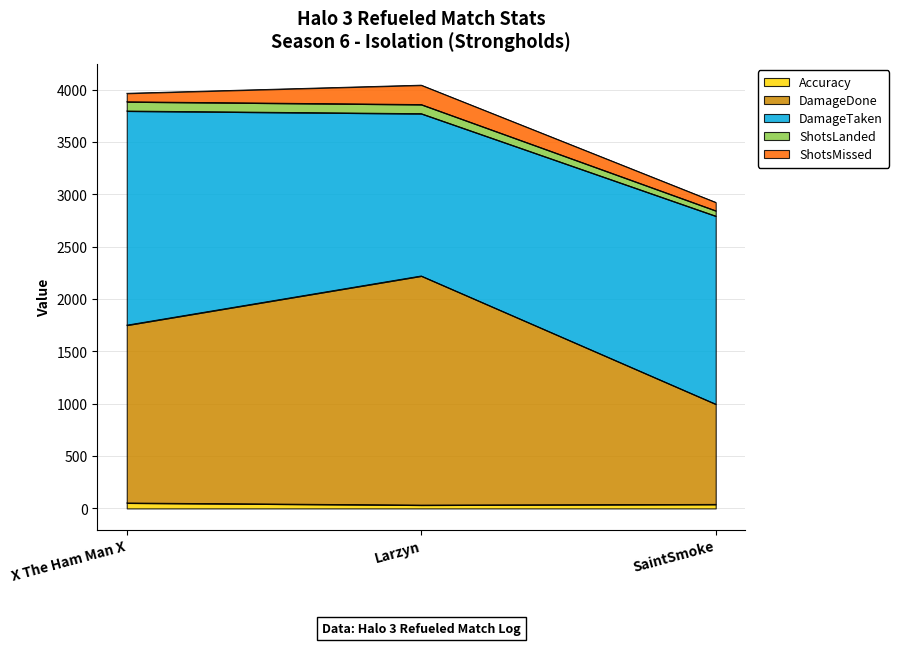

List the labels in order of ShotsLanded value, largest first.

X The Ham Man X, Larzyn, SaintSmoke